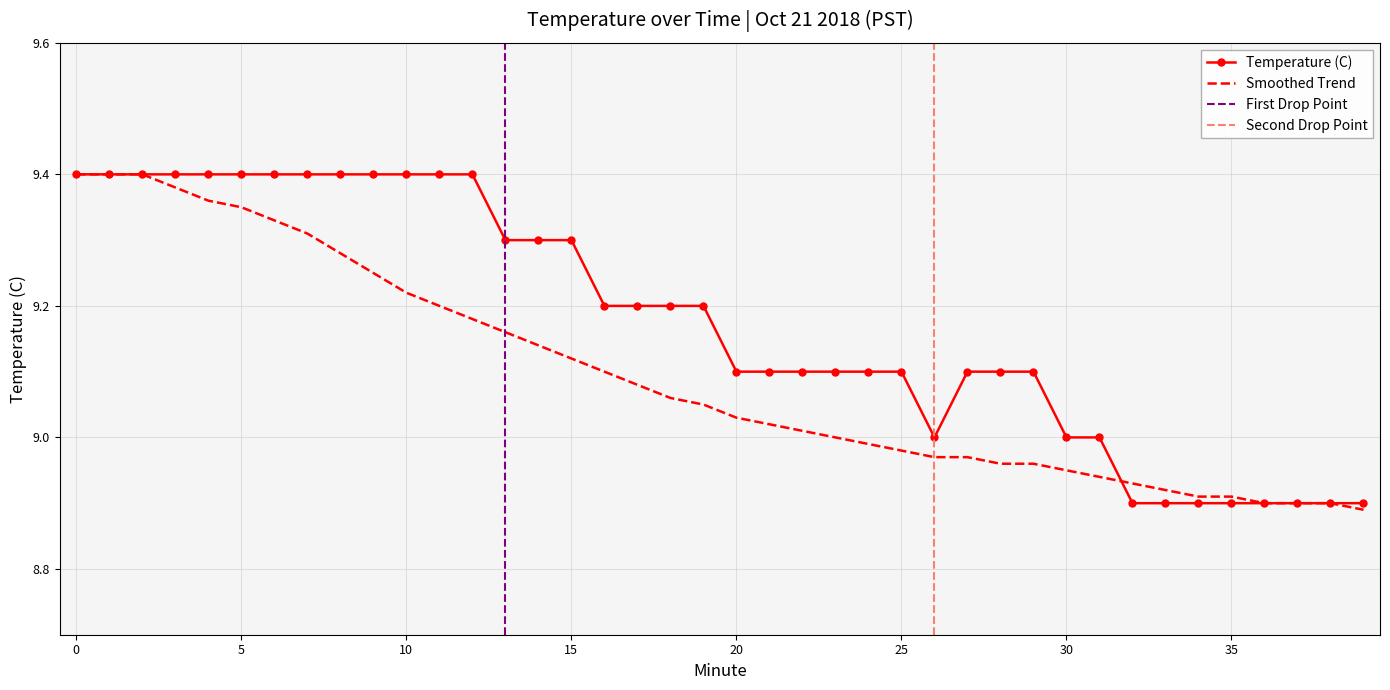

True or false: Temperature (C) and Smoothed Trend intersect in this chart.

True